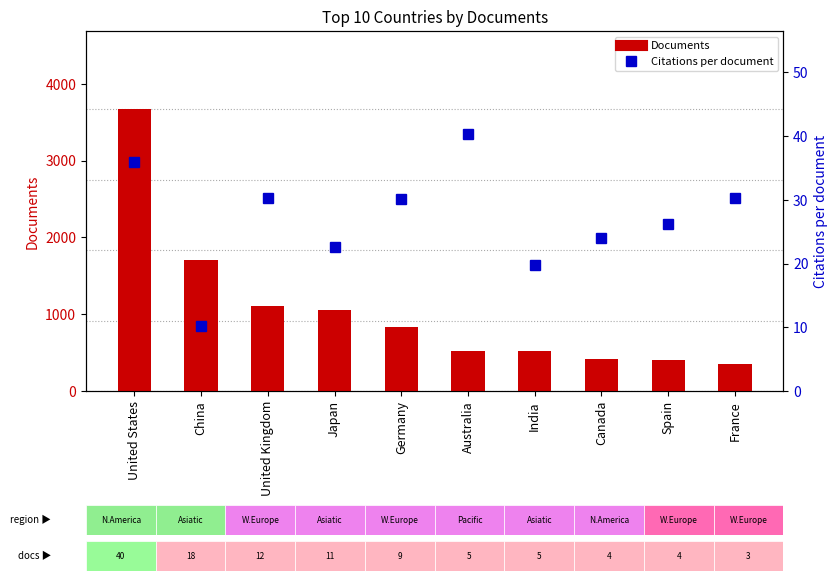

What is the minimum value shown in the chart?

10.2